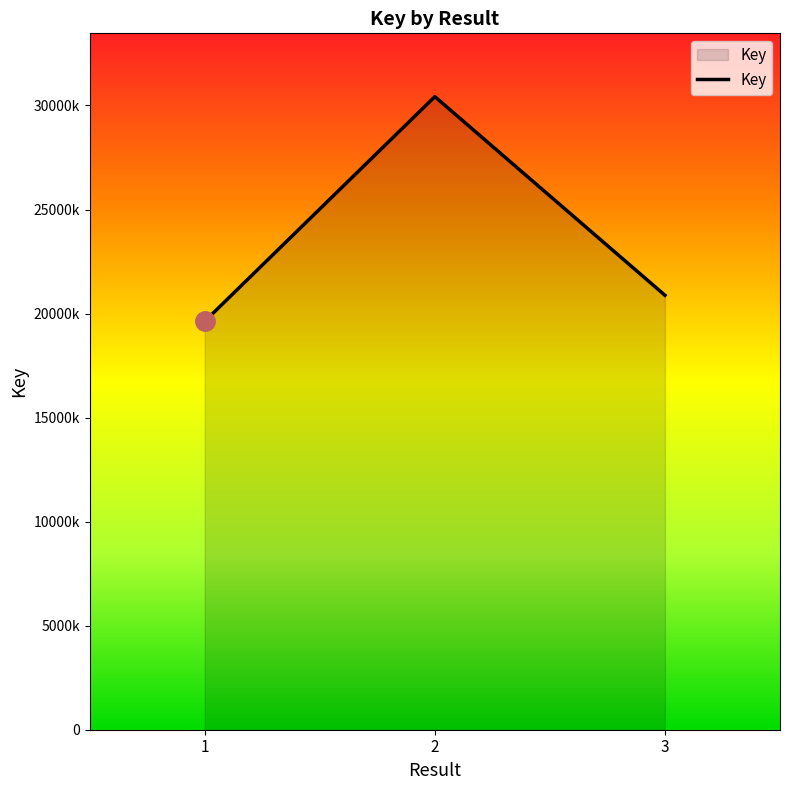

Does the chart display data point markers on the line(s)?

No